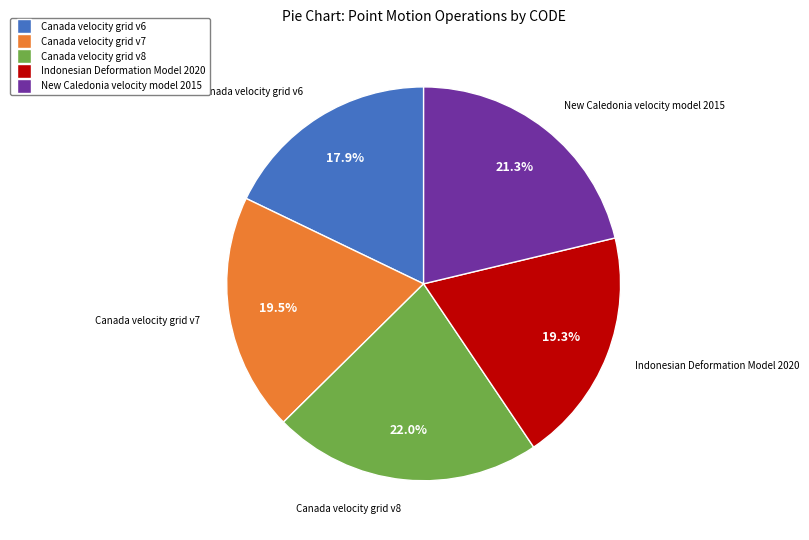

How many segments does this pie chart have?

5